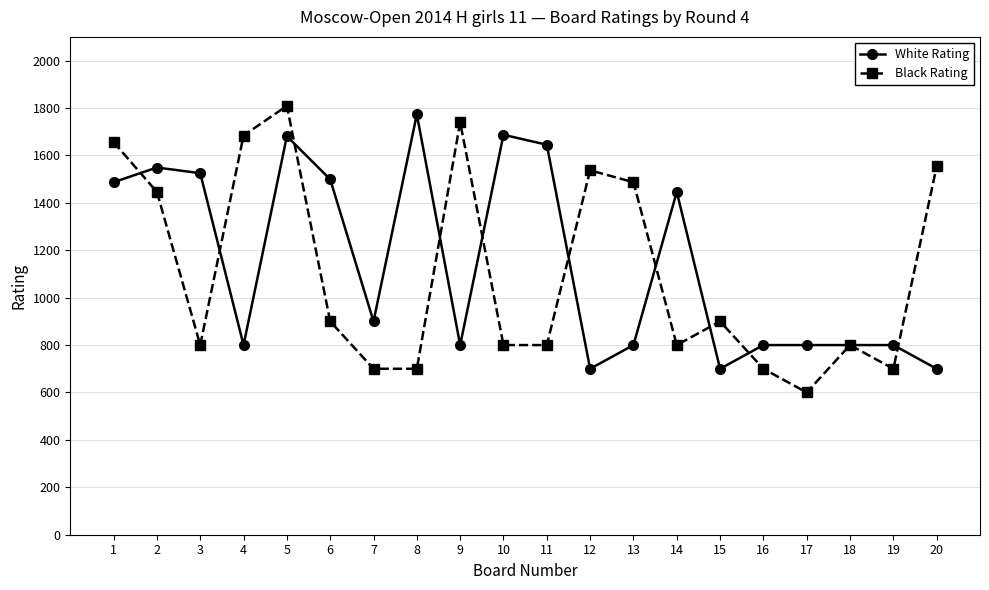

Which series has the largest total across all categories?

White Rating